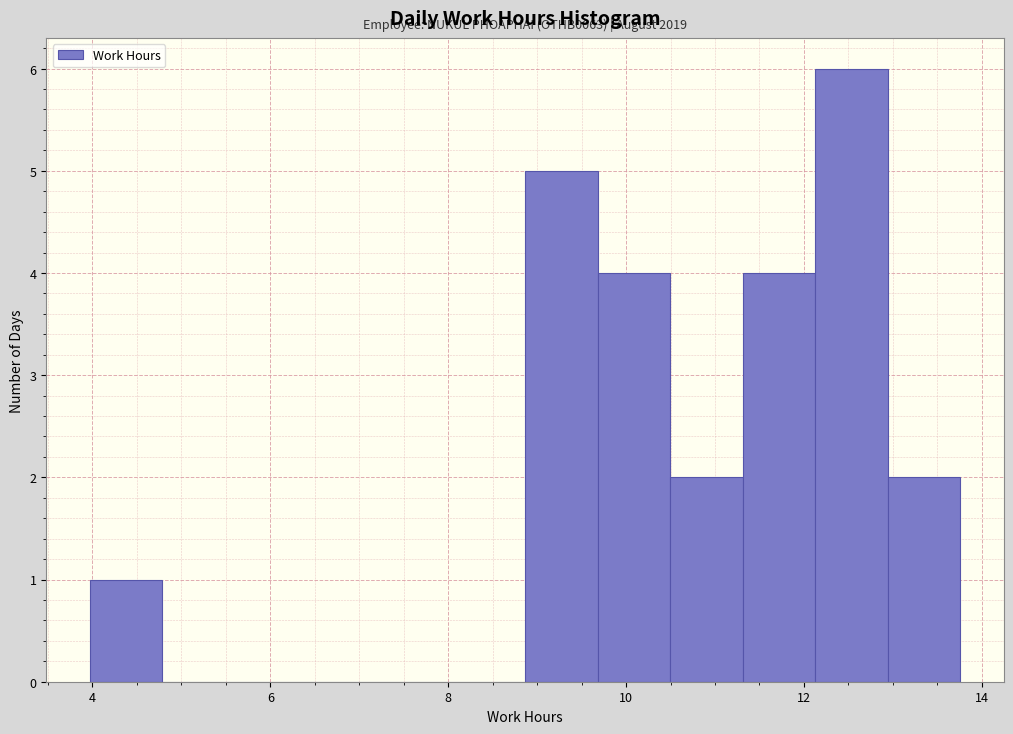

Over which range of the x-axis is the bar tallest?

12.2 to 13.0